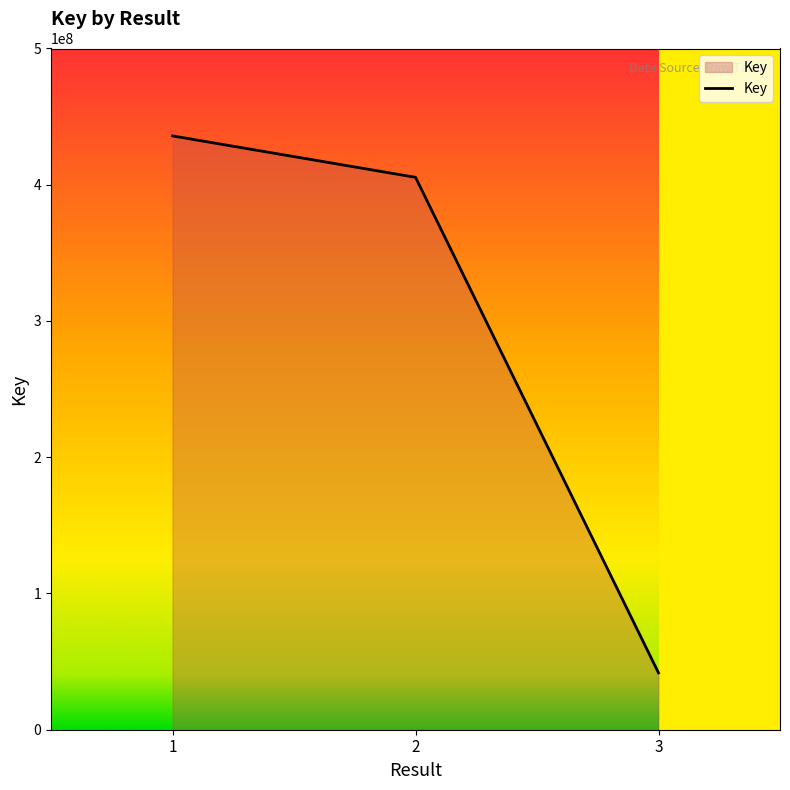

Reading left to right, extract all data points from this chart.

435849335	405455185	41715104